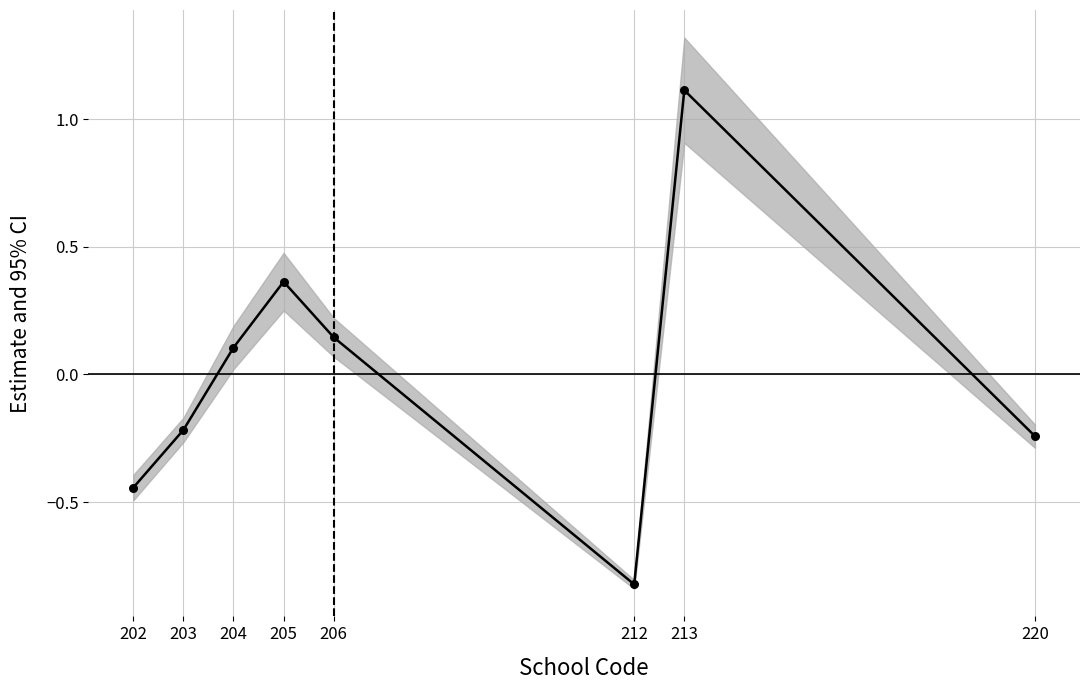

Which has a higher value, 206 or 213?

213